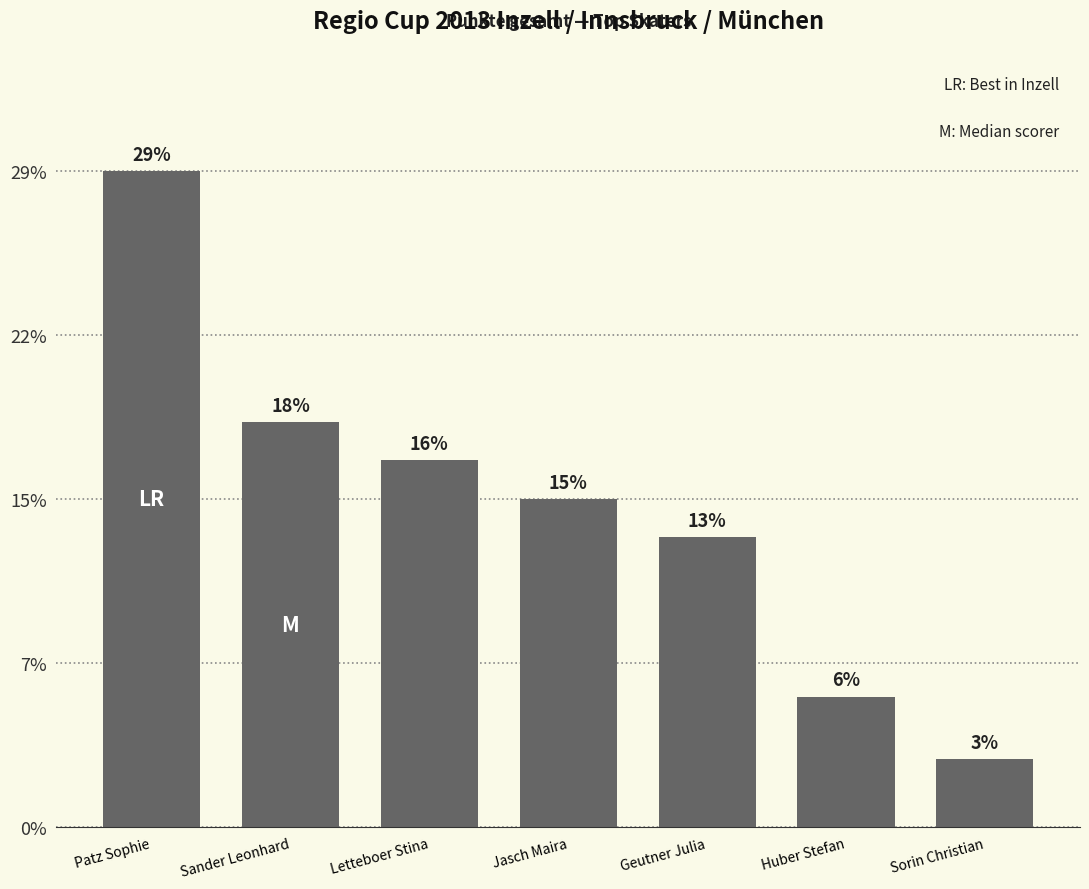

Are the bars horizontal?

No